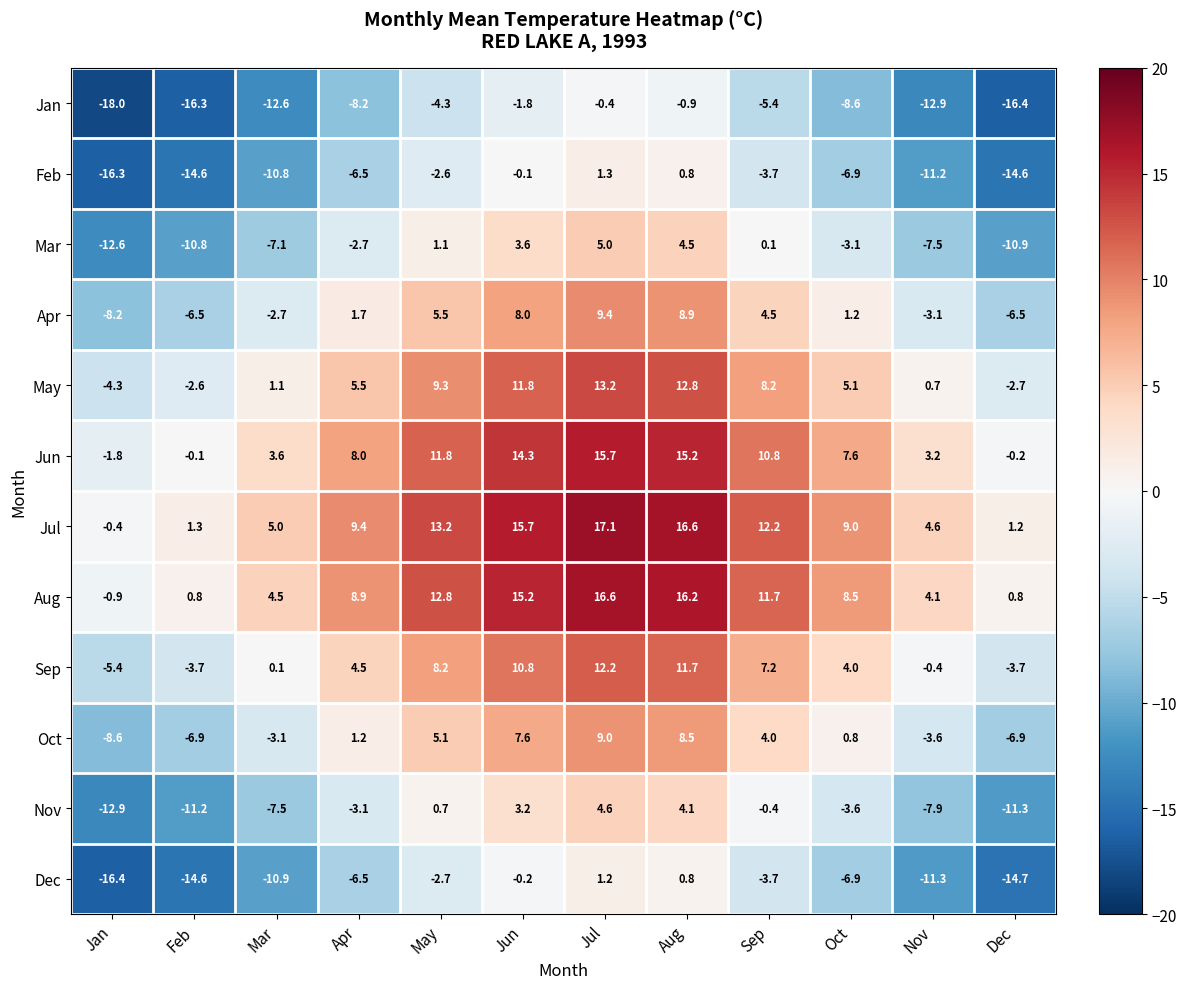

At which category is the sum across all series the highest?

Jul